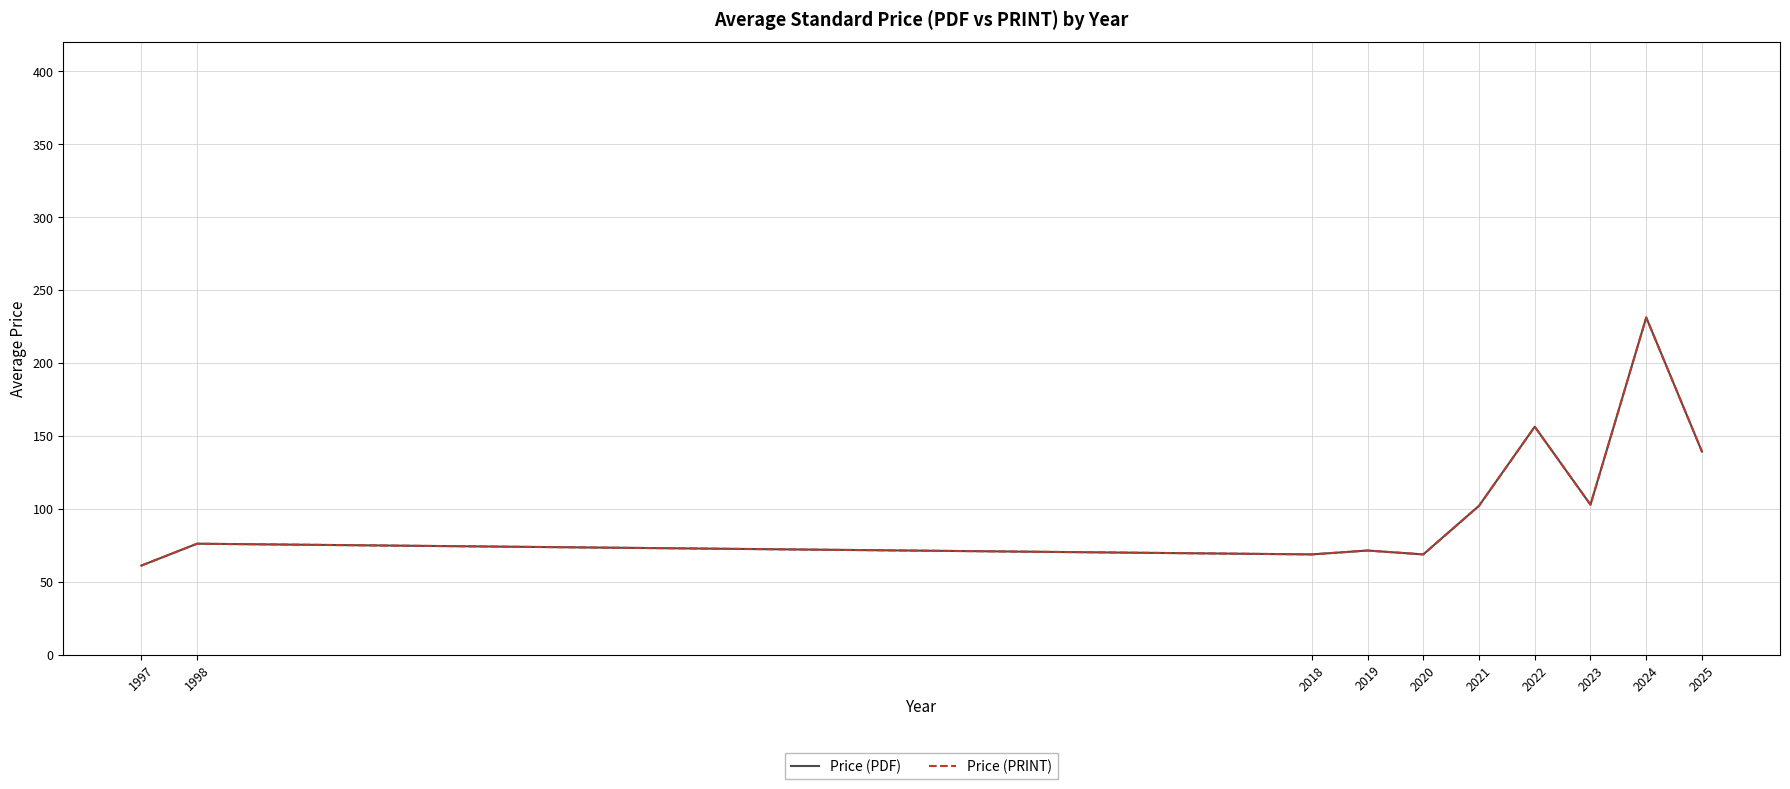

The value of Price (PDF) at 2025 is 139.2. True or false?

True